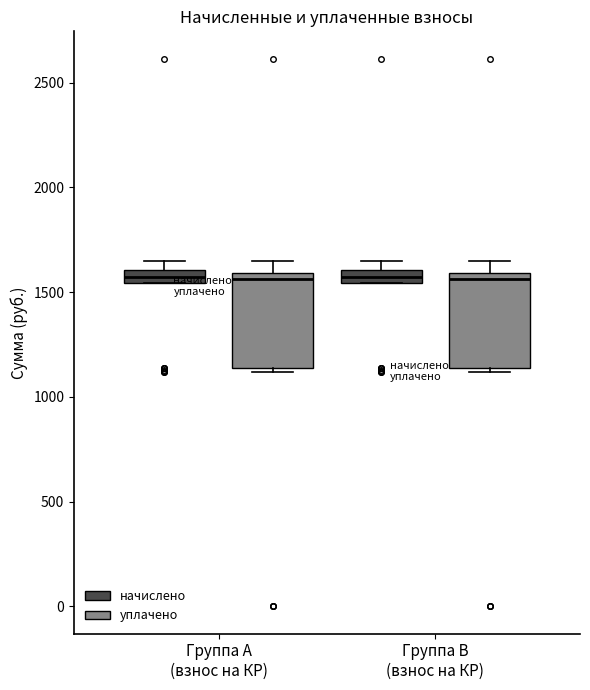

Where is the upper edge of the box for Группа A (взнос на КР) (уплачено) on the y-axis? The values are not printed on the chart, so give them approximately, as read against the axis.

1600